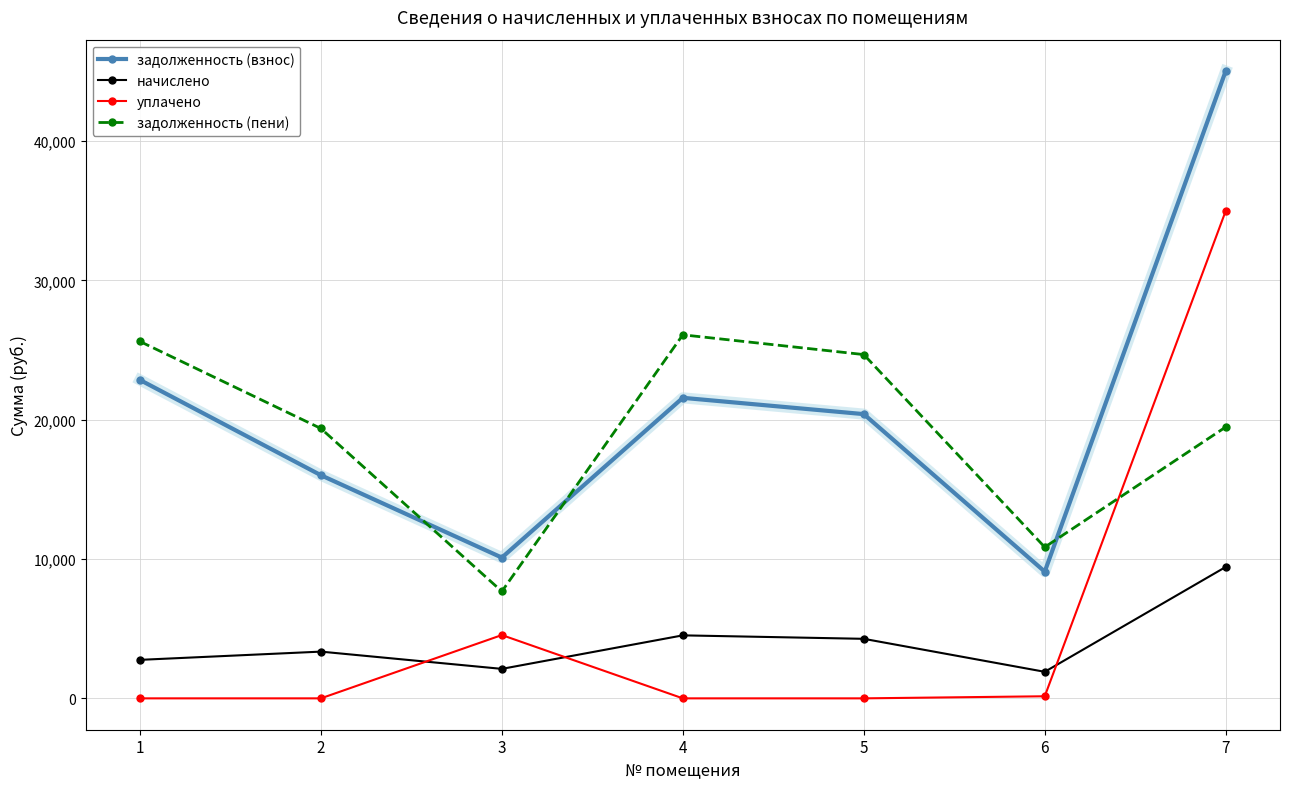

How many lines are shown in the chart?

4